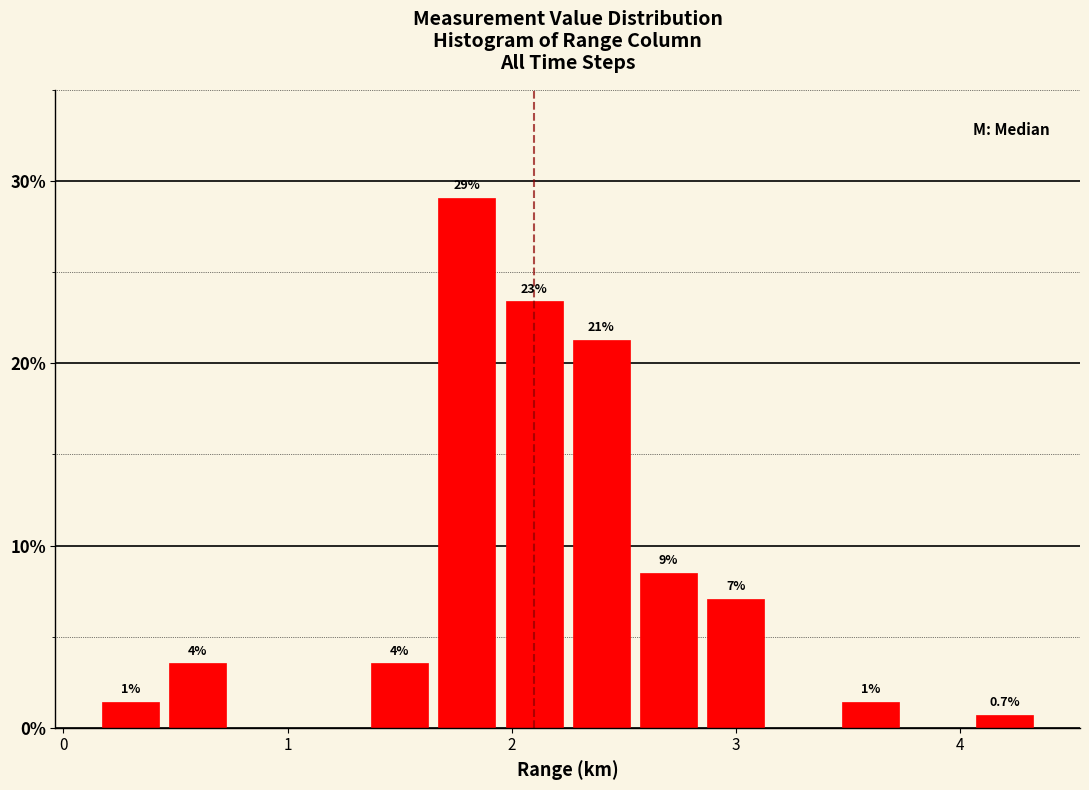

Around what value on the x-axis is the tallest bar? Give the approximate position of its centre, as read against the axis.

1.8